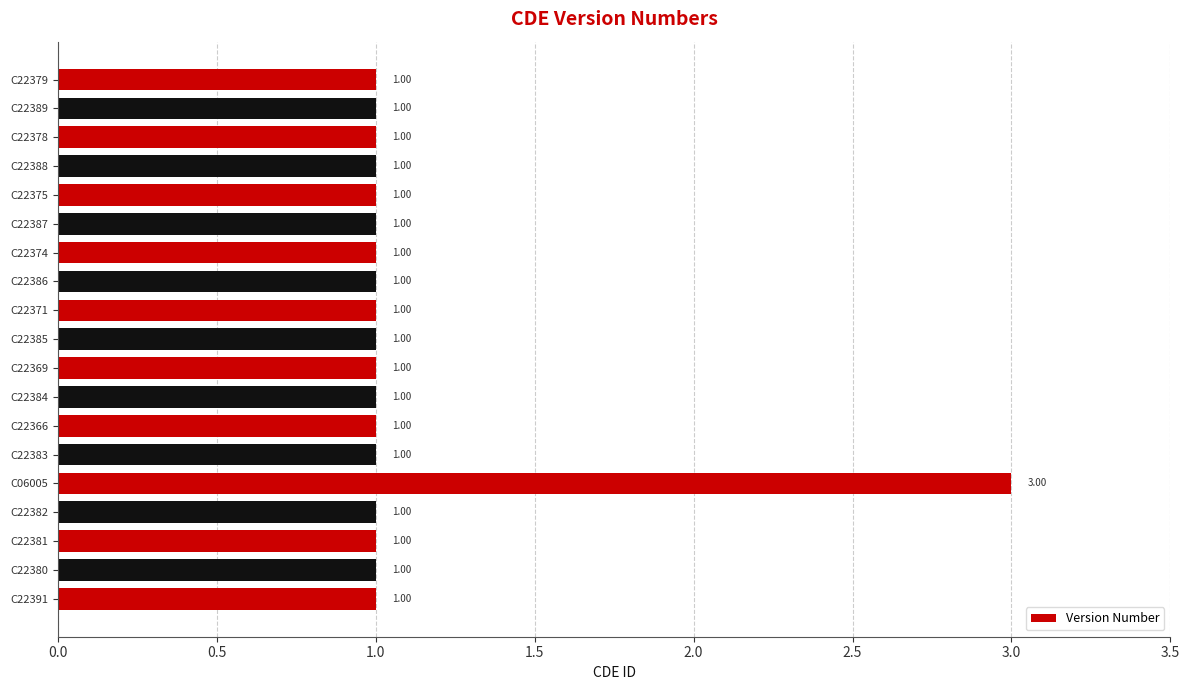

What is the sum of all values?

21